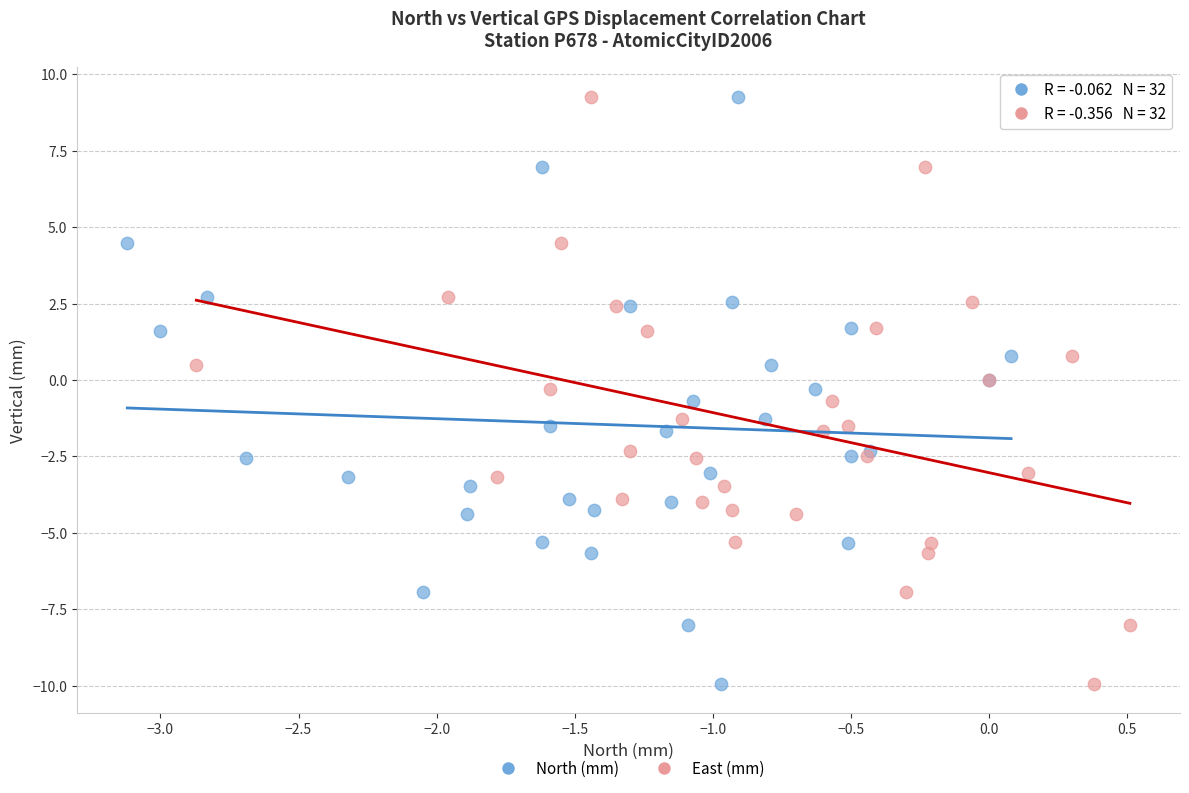

What are all the series names shown in the legend?

North (mm), East (mm)